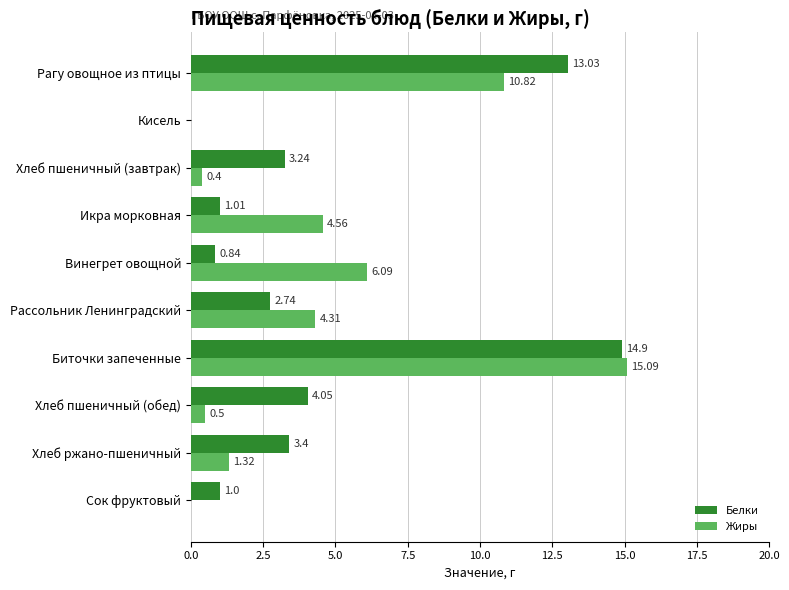

Is the value of Жиры at Кисель greater than the value of Белки at Хлеб пшеничный (обед)?

No